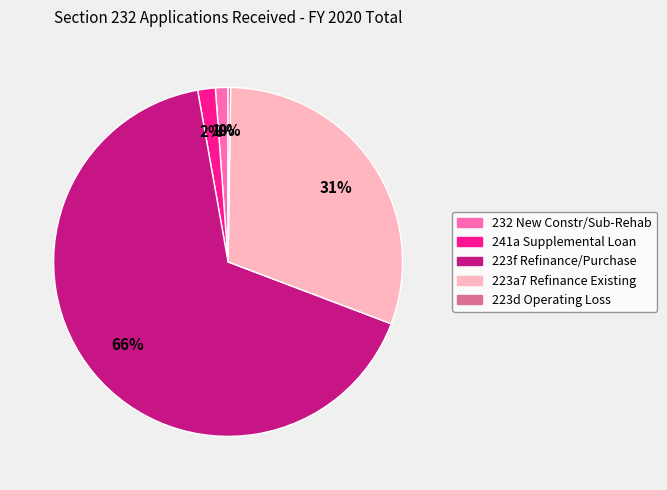

Which has a higher value, 232 New Constr/Sub-Rehab or 223f Refinance/Purchase?

223f Refinance/Purchase